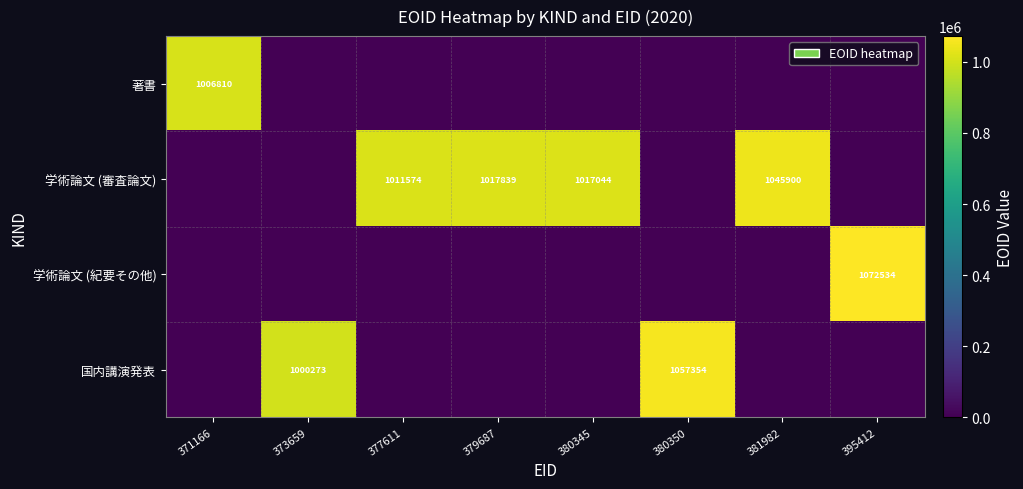

The value of 国内講演発表 at 373659 is 1000273. True or false?

True